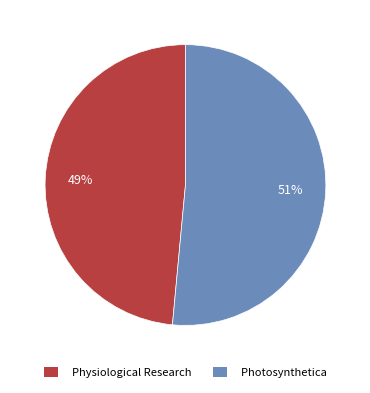

To the nearest percent, what portion does Physiological Research represent?

49%